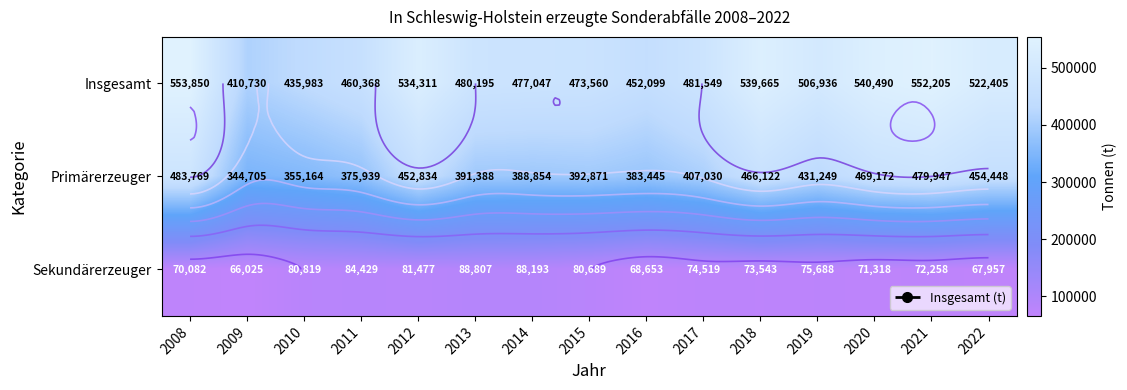

What is the difference between the Primärerzeuger values at 2015 and 2016?

9426